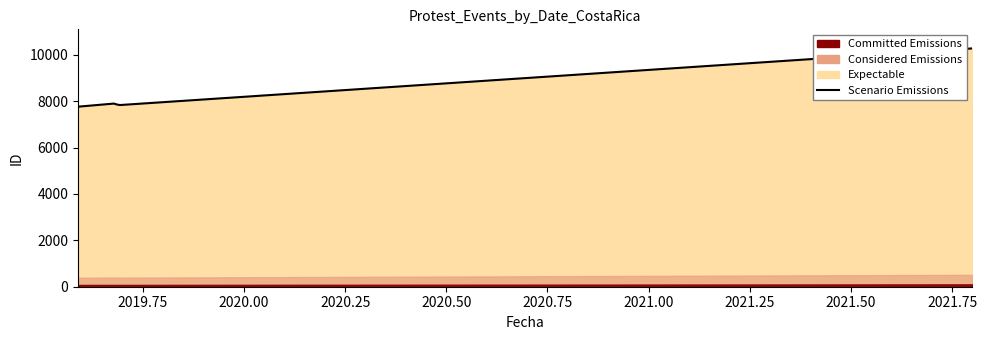

What is the sum of all Expectable values?

72851